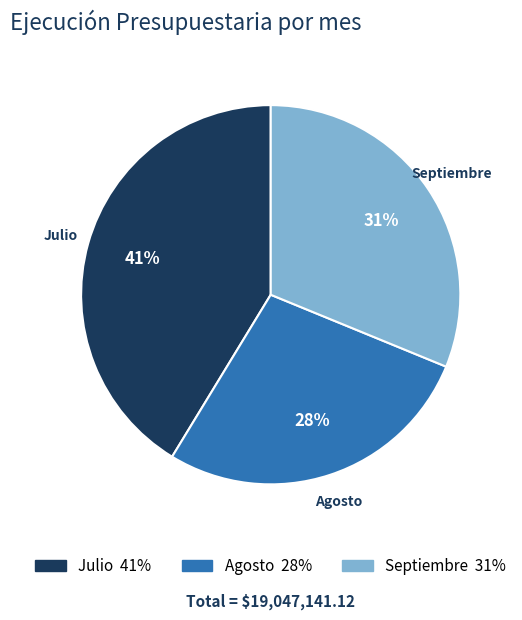

Which category has the smallest portion of the pie?

Agosto